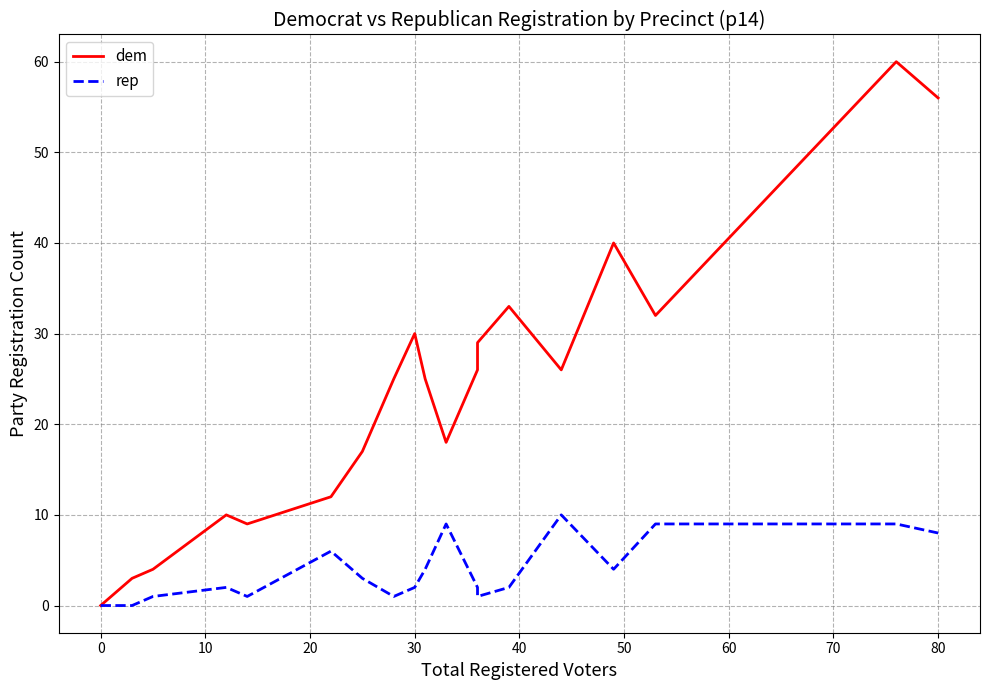

True or false: rep and dem intersect in this chart.

False